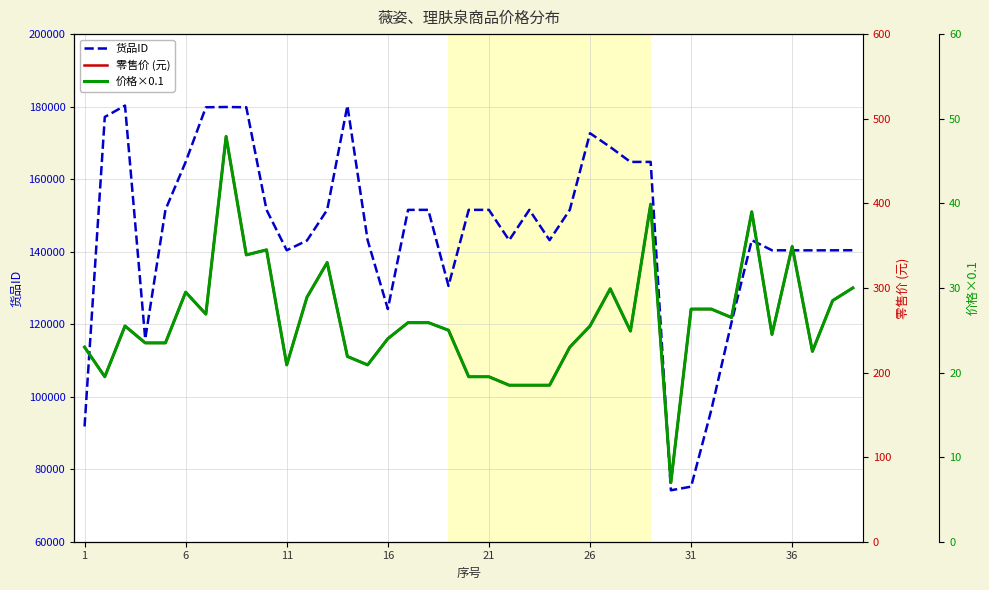

What is the minimum value shown in the chart?

7.0